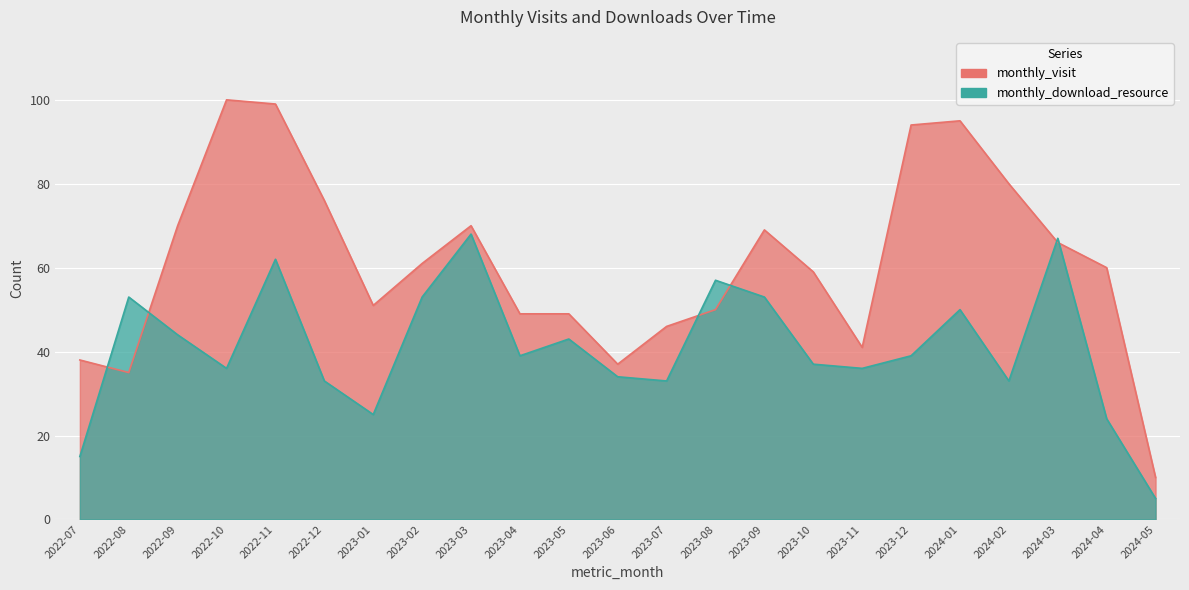

What is the minimum value for monthly_download_resource?

5